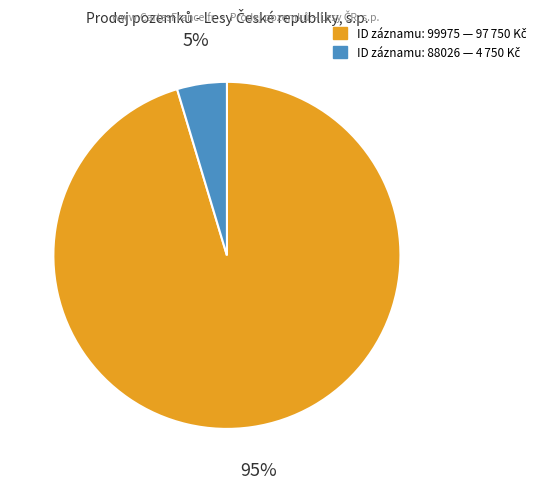

How many slices are in this pie chart?

2